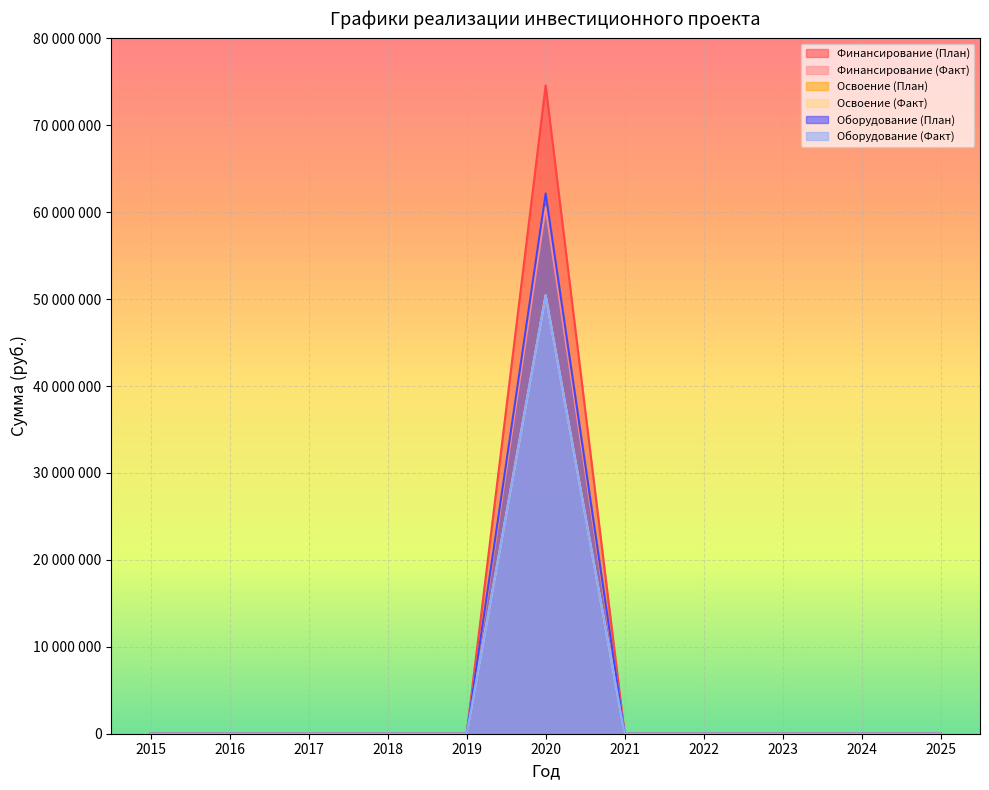

Which category has the highest value in the Освоение (Факт) series?

2020